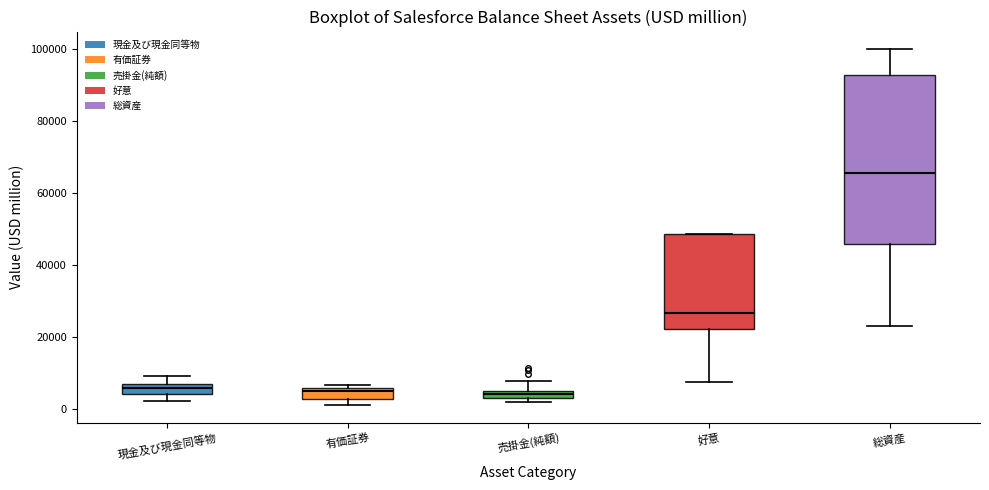

Where does the lower whisker of the box for 総資産 end on the y-axis? The values are not printed on the chart, so give them approximately, as read against the axis.

22000